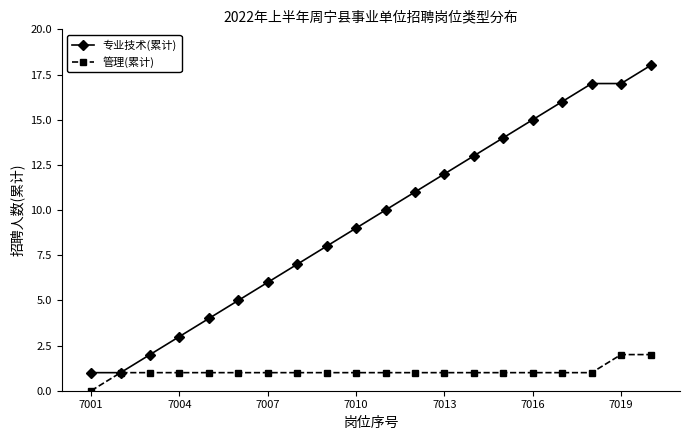

Reading left to right, transcribe all the data shown in this chart.

专业技术(累计): 1	1	2	3	4	5	6	7	8	9	10	11	12	13	14	15	16	17	17	18
管理(累计): 0	1	1	1	1	1	1	1	1	1	1	1	1	1	1	1	1	1	2	2